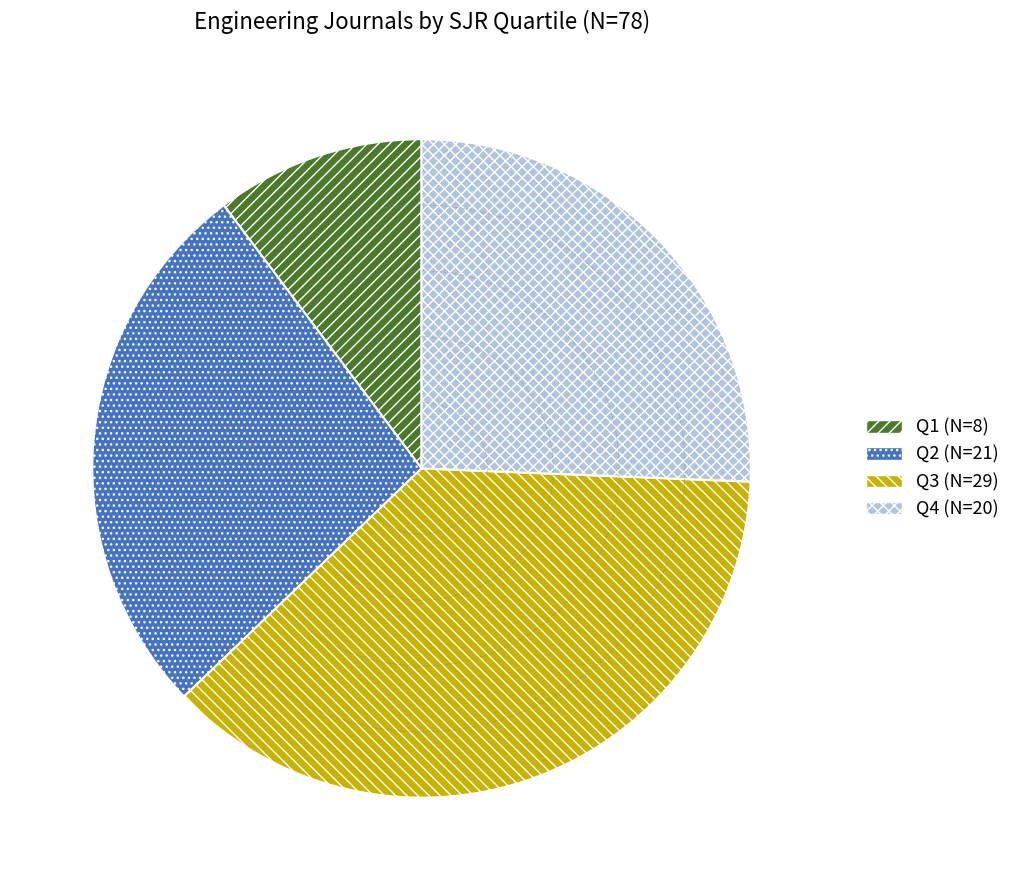

Count the number of slices in the pie.

4